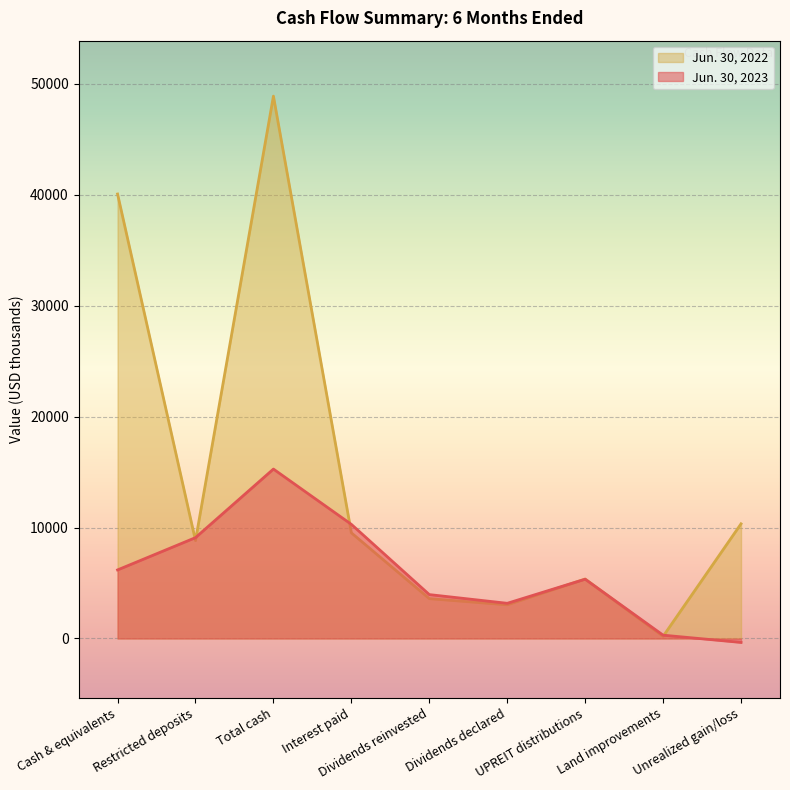

What is the total value across all series at Interest paid?

19816